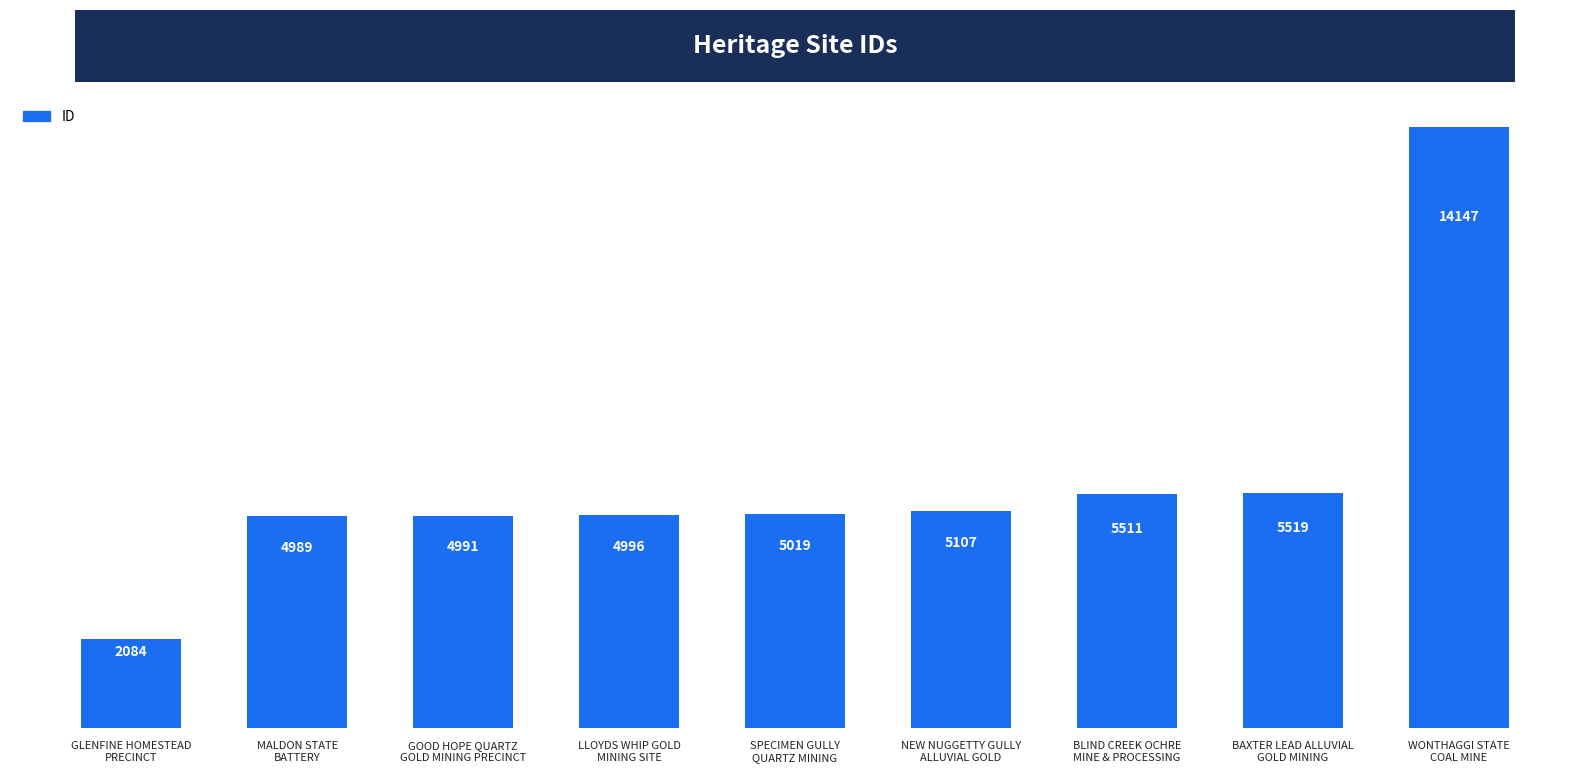

What is the sum of all values?

52363